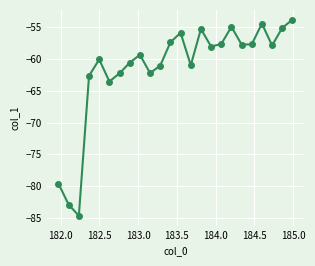

What is the smallest value displayed?

-84.7